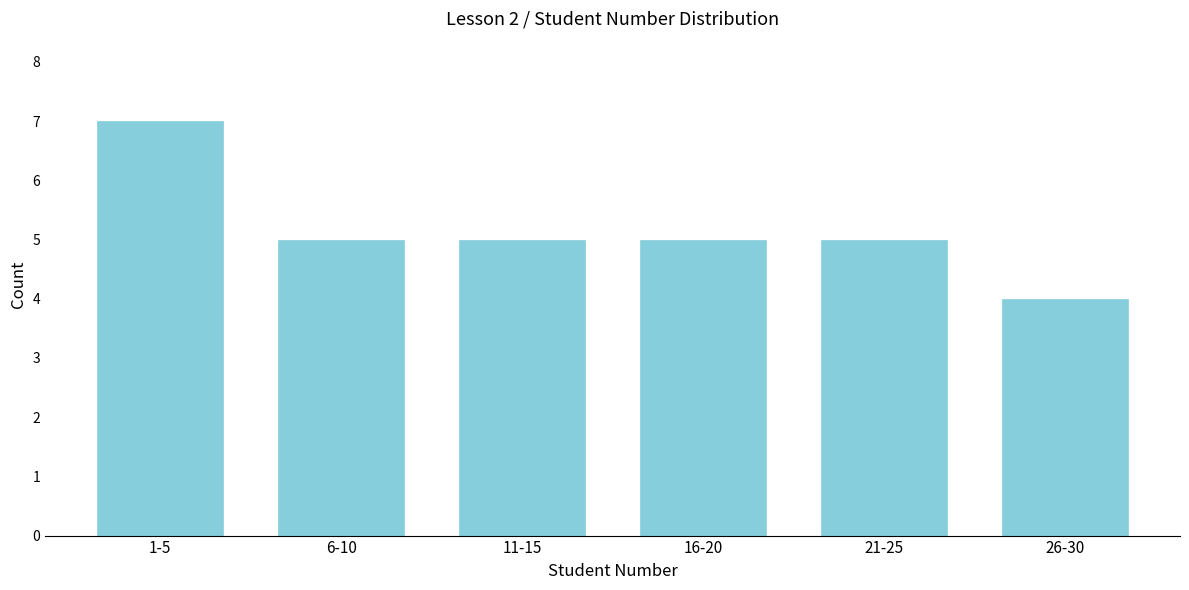

Reading left to right, transcribe all the data shown in this chart.

7	5	5	5	5	4